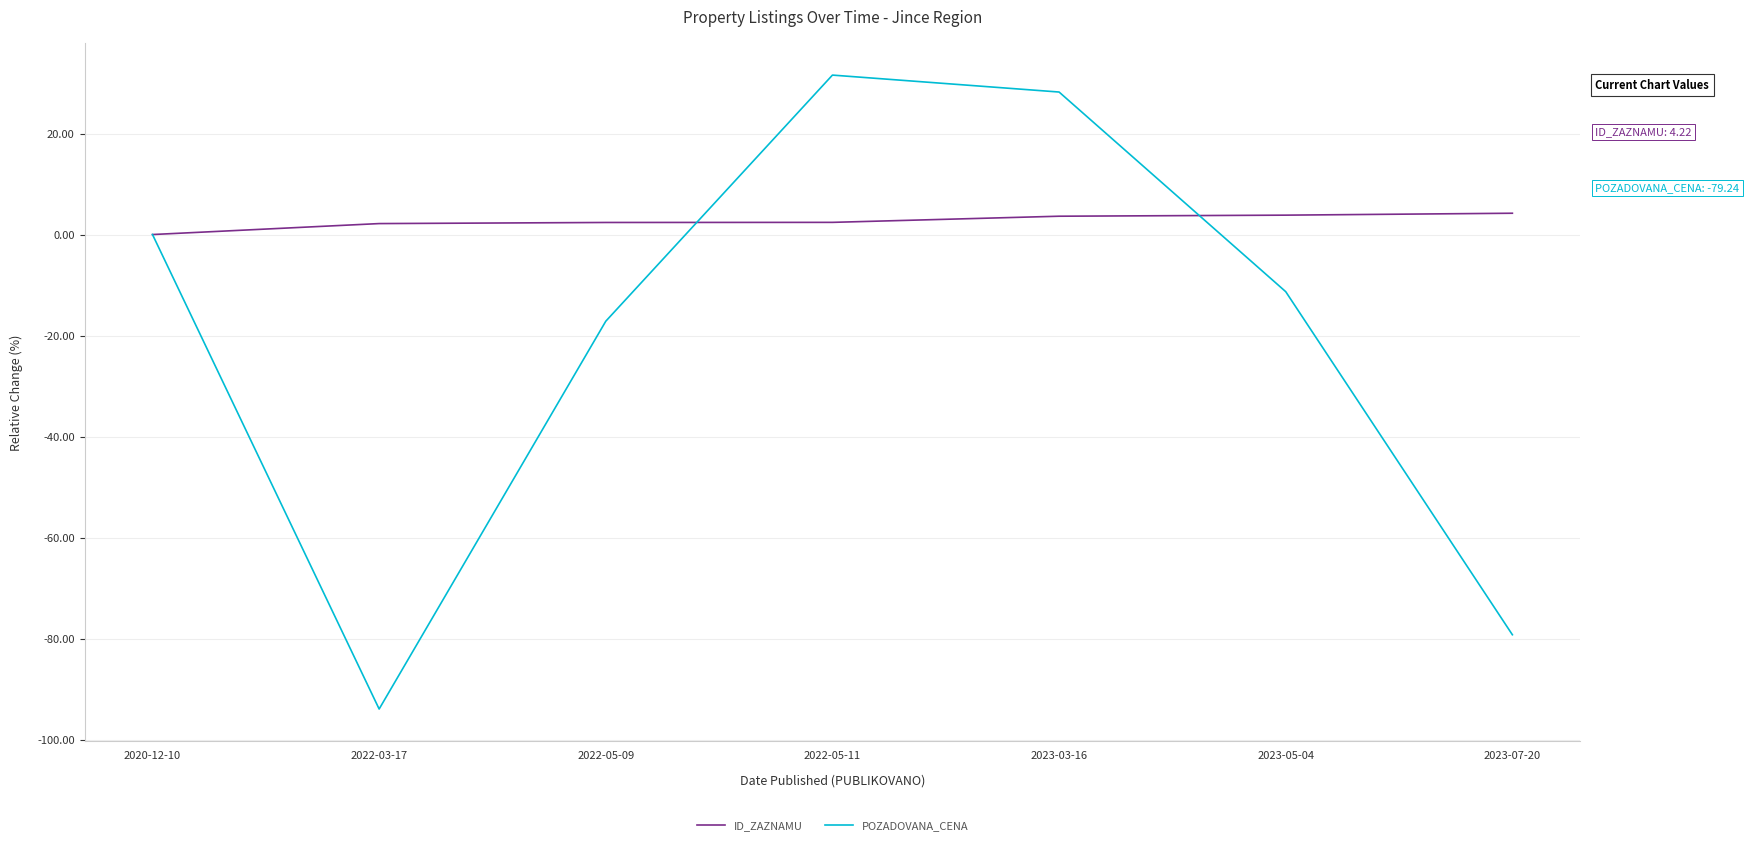

Rank the series by their maximum value, from highest to lowest.

POZADOVANA_CENA, ID_ZAZNAMU